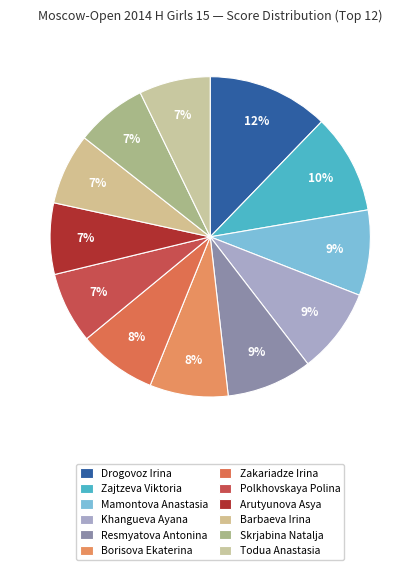

How many slices are in this pie chart?

12